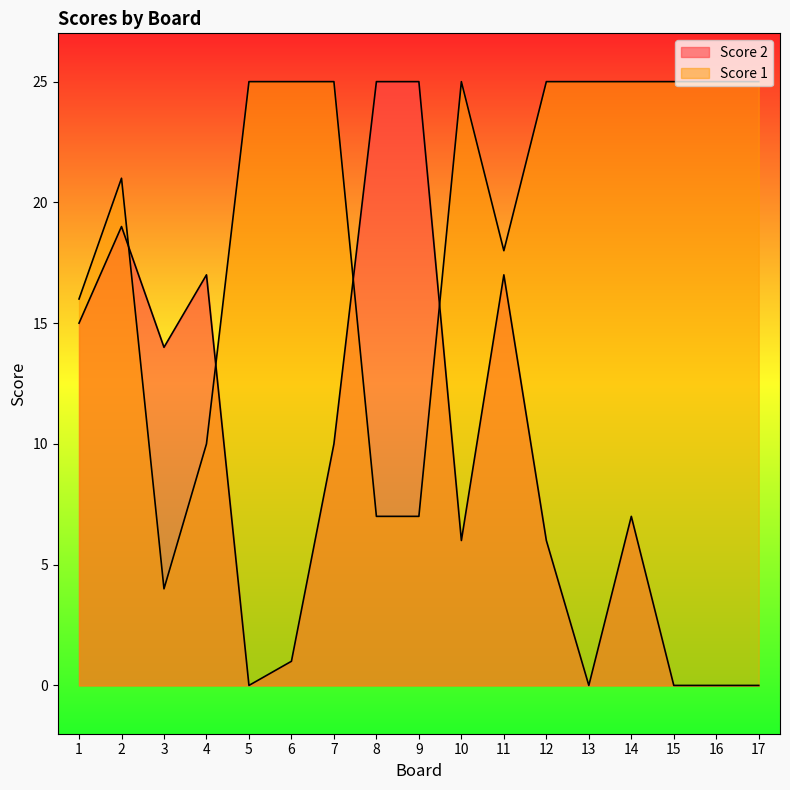

What is the greatest value displayed?

25